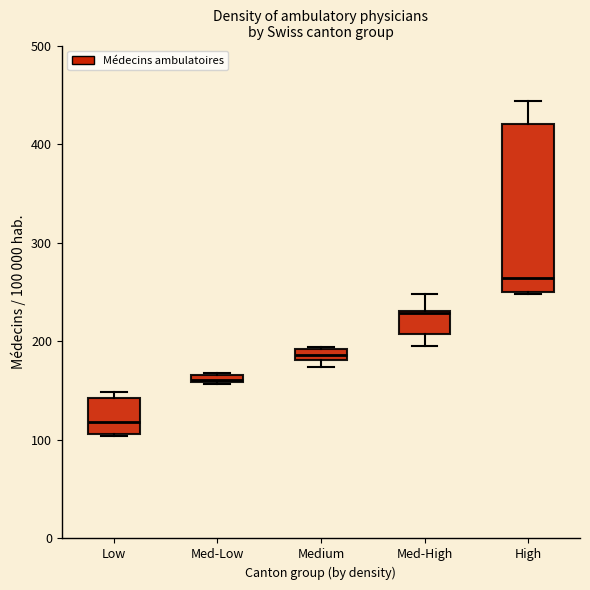

Which box's median line is the lowest?

Low